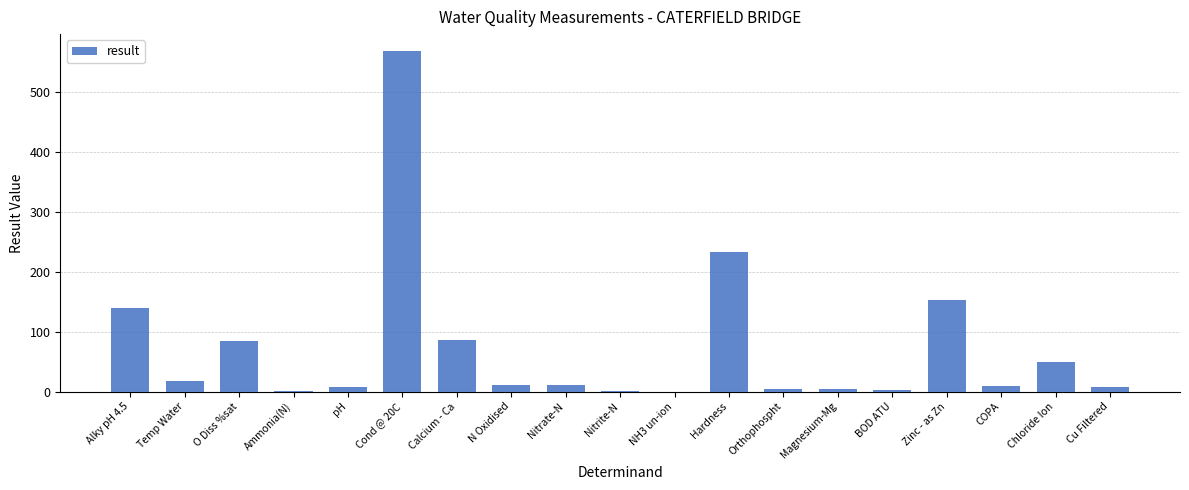

What is the maximum value shown in the chart?

569.0